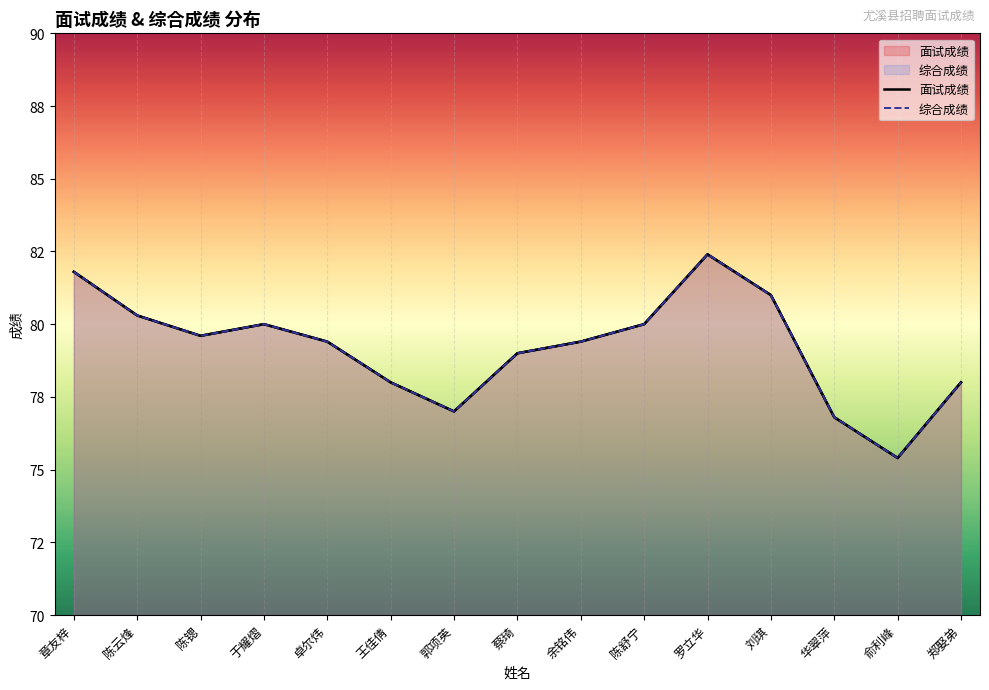

What is the sum of the 面试成绩 values at 郑娶弟 and 俞利峰?

153.4